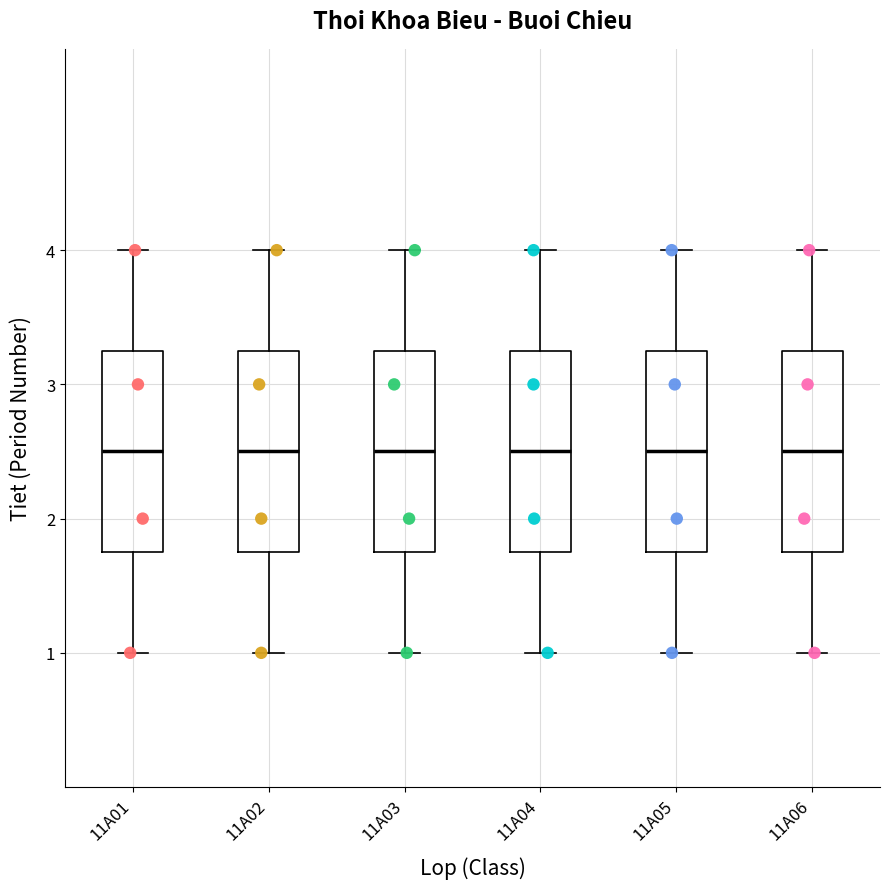

Reading left to right, read every box against the y-axis: the position of its median line, the range the box covers, and the ends of its whiskers. The values are not printed on the chart, so give them approximately, as read against the axis.

11A01: median 2.5, box 1.8 to 3.3, whiskers 1.0 to 4.0
11A02: median 2.5, box 1.8 to 3.3, whiskers 1.0 to 4.0
11A03: median 2.5, box 1.8 to 3.3, whiskers 1.0 to 4.0
11A04: median 2.5, box 1.8 to 3.3, whiskers 1.0 to 4.0
11A05: median 2.5, box 1.8 to 3.3, whiskers 1.0 to 4.0
11A06: median 2.5, box 1.8 to 3.3, whiskers 1.0 to 4.0